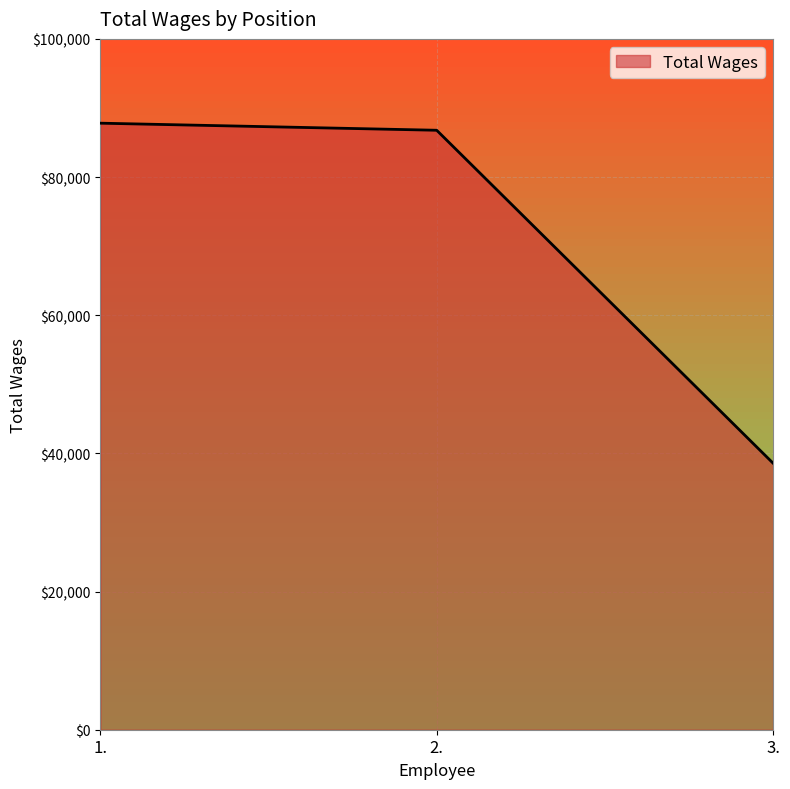

Count the number of data series in this chart.

1